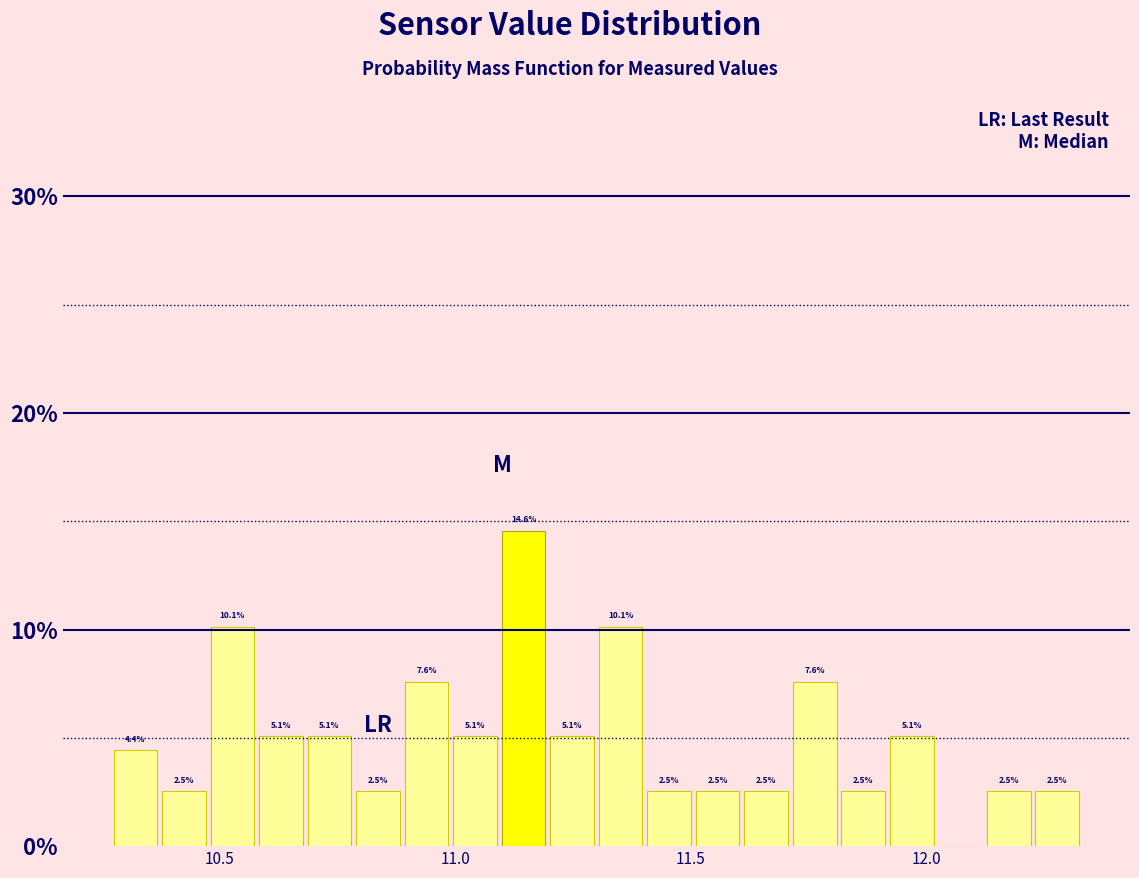

Around what value on the x-axis is the tallest bar? Give the approximate position of its centre, as read against the axis.

11.15